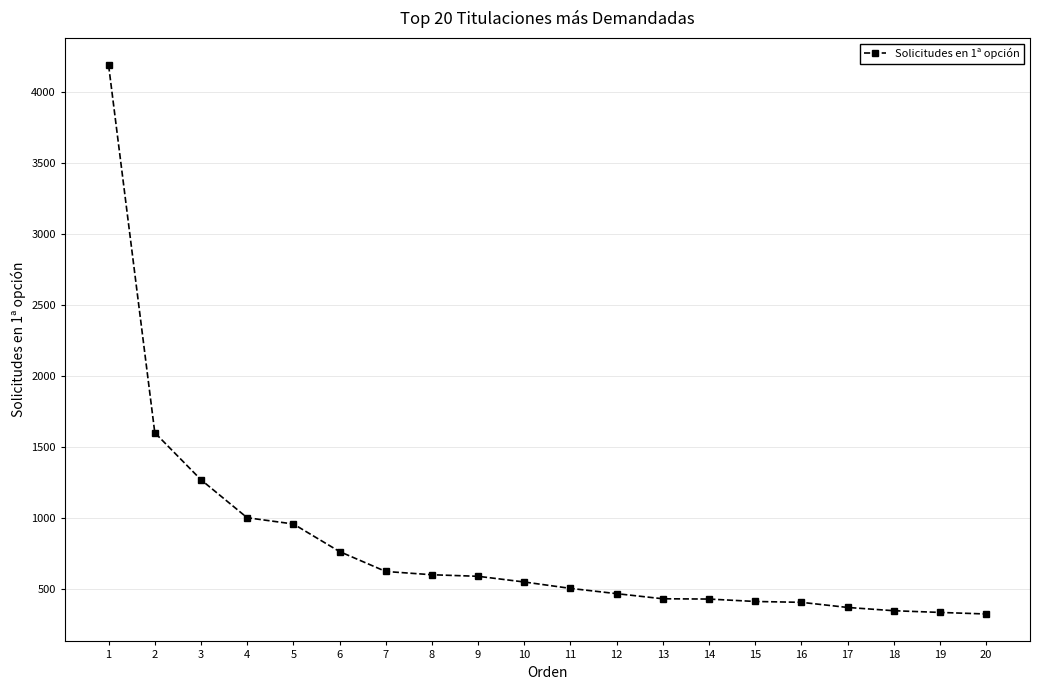

True or false: the data shows 433 at 13.

True